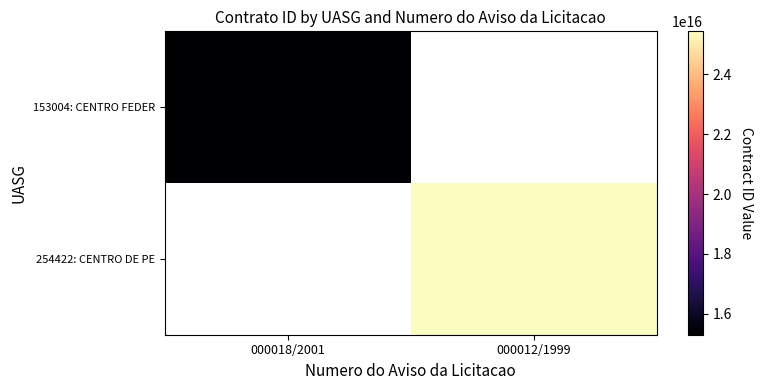

Which category has the highest value across all series?

000012/1999